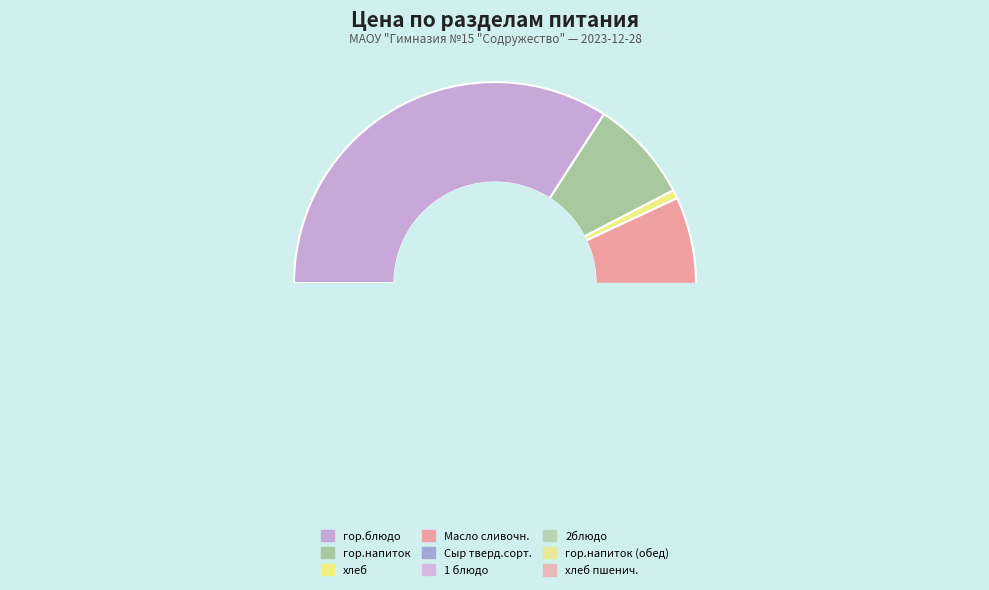

Which slice is the smallest?

хлеб